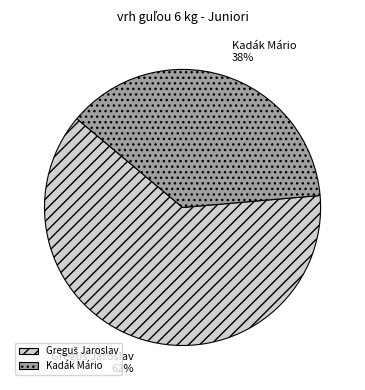

To the nearest percent, what is the average slice percentage?

50%